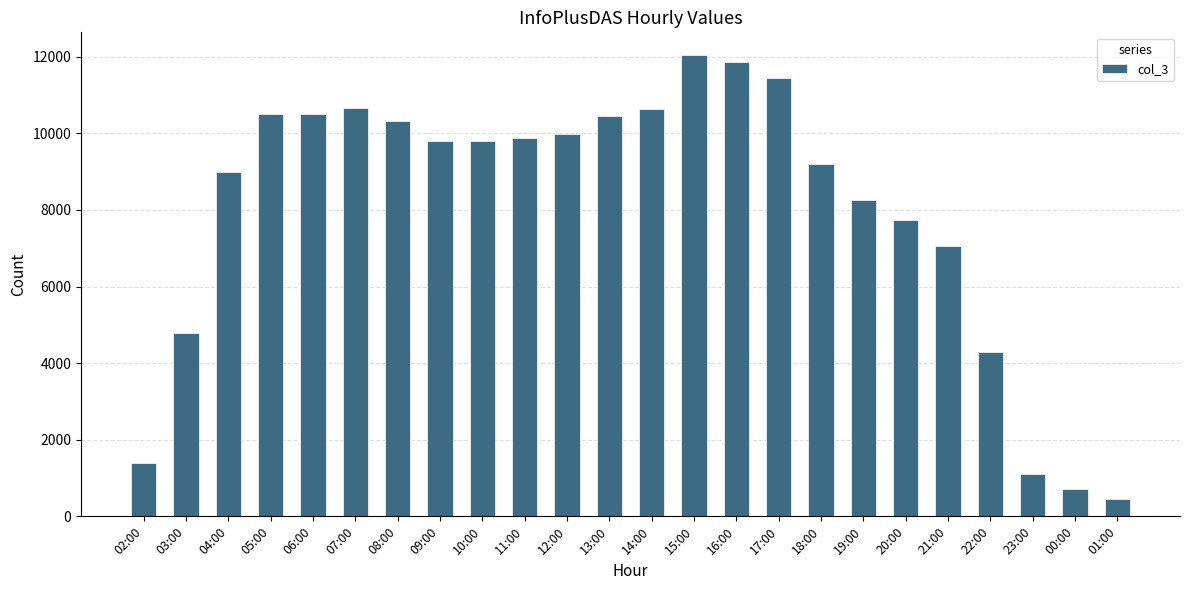

What is the change in value from 13:00 to 14:00?

+176